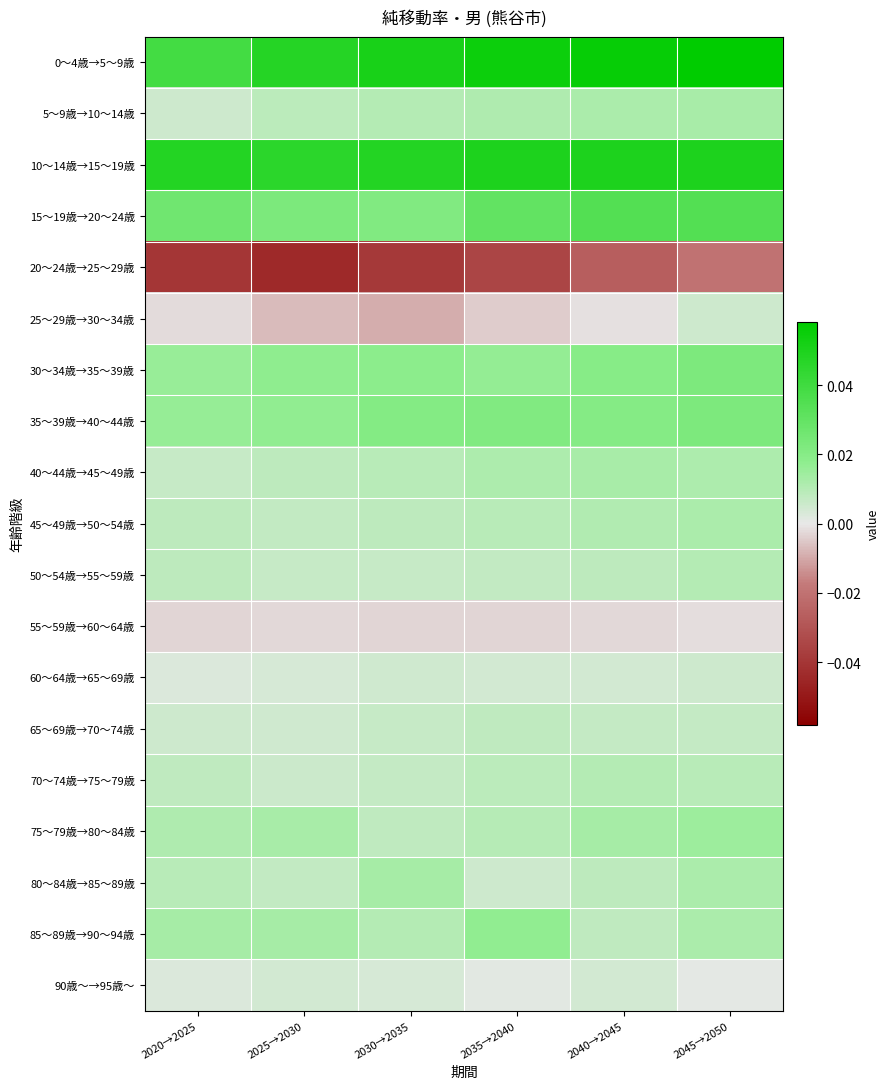

Reading right to left, what are all the values shown in this chart?

0～4歳→5～9歳: 2045→2050=0.1	2040→2045=0.1	2035→2040=0.1	2030→2035=0.1	2025→2030=0.0	2020→2025=0.0
5～9歳→10～14歳: 2045→2050=0.0	2040→2045=0.0	2035→2040=0.0	2030→2035=0.0	2025→2030=0.0	2020→2025=0.0
10～14歳→15～19歳: 2045→2050=0.0	2040→2045=0.0	2035→2040=0.0	2030→2035=0.0	2025→2030=0.0	2020→2025=0.0
15～19歳→20～24歳: 2045→2050=0.0	2040→2045=0.0	2035→2040=0.0	2030→2035=0.0	2025→2030=0.0	2020→2025=0.0
20～24歳→25～29歳: 2045→2050=-0.0	2040→2045=-0.0	2035→2040=-0.0	2030→2035=-0.0	2025→2030=-0.0	2020→2025=-0.0
25～29歳→30～34歳: 2045→2050=0.0	2040→2045=-0.0	2035→2040=-0.0	2030→2035=-0.0	2025→2030=-0.0	2020→2025=-0.0
30～34歳→35～39歳: 2045→2050=0.0	2040→2045=0.0	2035→2040=0.0	2030→2035=0.0	2025→2030=0.0	2020→2025=0.0
35～39歳→40～44歳: 2045→2050=0.0	2040→2045=0.0	2035→2040=0.0	2030→2035=0.0	2025→2030=0.0	2020→2025=0.0
40～44歳→45～49歳: 2045→2050=0.0	2040→2045=0.0	2035→2040=0.0	2030→2035=0.0	2025→2030=0.0	2020→2025=0.0
45～49歳→50～54歳: 2045→2050=0.0	2040→2045=0.0	2035→2040=0.0	2030→2035=0.0	2025→2030=0.0	2020→2025=0.0
50～54歳→55～59歳: 2045→2050=0.0	2040→2045=0.0	2035→2040=0.0	2030→2035=0.0	2025→2030=0.0	2020→2025=0.0
55～59歳→60～64歳: 2045→2050=-0.0	2040→2045=-0.0	2035→2040=-0.0	2030→2035=-0.0	2025→2030=-0.0	2020→2025=-0.0
60～64歳→65～69歳: 2045→2050=0.0	2040→2045=0.0	2035→2040=0.0	2030→2035=0.0	2025→2030=0.0	2020→2025=0.0
65～69歳→70～74歳: 2045→2050=0.0	2040→2045=0.0	2035→2040=0.0	2030→2035=0.0	2025→2030=0.0	2020→2025=0.0
70～74歳→75～79歳: 2045→2050=0.0	2040→2045=0.0	2035→2040=0.0	2030→2035=0.0	2025→2030=0.0	2020→2025=0.0
75～79歳→80～84歳: 2045→2050=0.0	2040→2045=0.0	2035→2040=0.0	2030→2035=0.0	2025→2030=0.0	2020→2025=0.0
80～84歳→85～89歳: 2045→2050=0.0	2040→2045=0.0	2035→2040=0.0	2030→2035=0.0	2025→2030=0.0	2020→2025=0.0
85～89歳→90～94歳: 2045→2050=0.0	2040→2045=0.0	2035→2040=0.0	2030→2035=0.0	2025→2030=0.0	2020→2025=0.0
90歳～→95歳～: 2045→2050=0.0	2040→2045=0.0	2035→2040=0.0	2030→2035=0.0	2025→2030=0.0	2020→2025=0.0